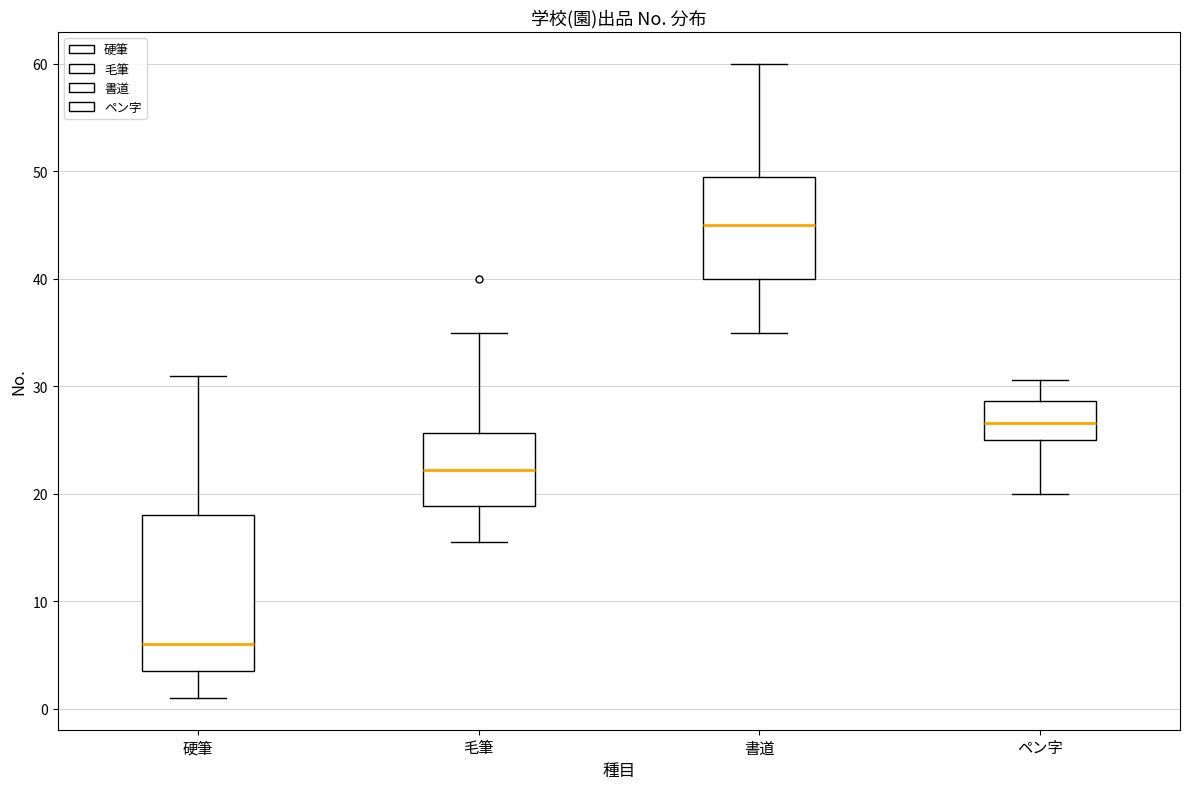

Reading left to right, read every box against the y-axis: the position of its median line, the range the box covers, and the ends of its whiskers. The values are not printed on the chart, so give them approximately, as read against the axis.

硬筆: median 6, box 4 to 18, whiskers 1 to 31
毛筆: median 22, box 19 to 26, whiskers 16 to 35
書道: median 45, box 40 to 50, whiskers 35 to 60
ペン字: median 27, box 25 to 29, whiskers 20 to 31